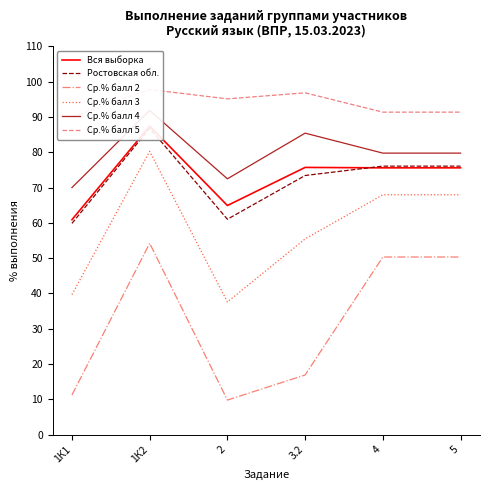

At how many categories does at least one series exceed 20?

6